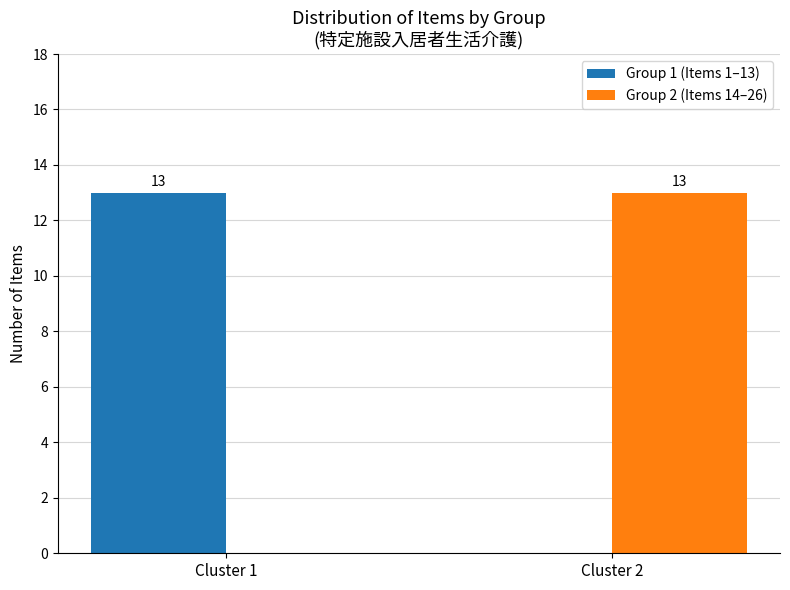

Is the value of Group 2 (Items 14–26) at Cluster 1 greater than the value of Group 1 (Items 1–13) at Cluster 1?

No